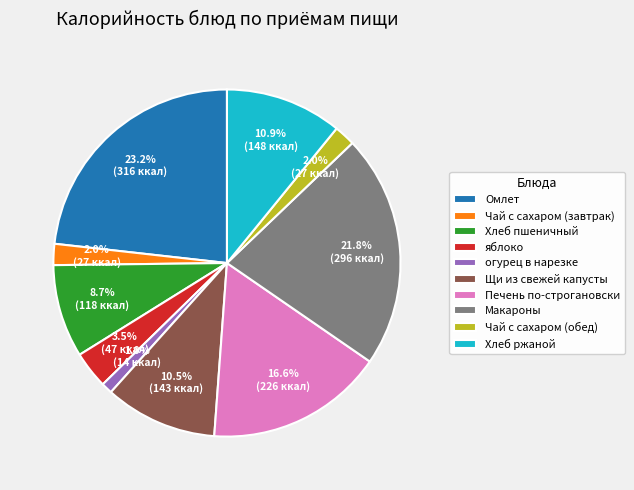

Which category has the biggest portion of the pie?

Омлет